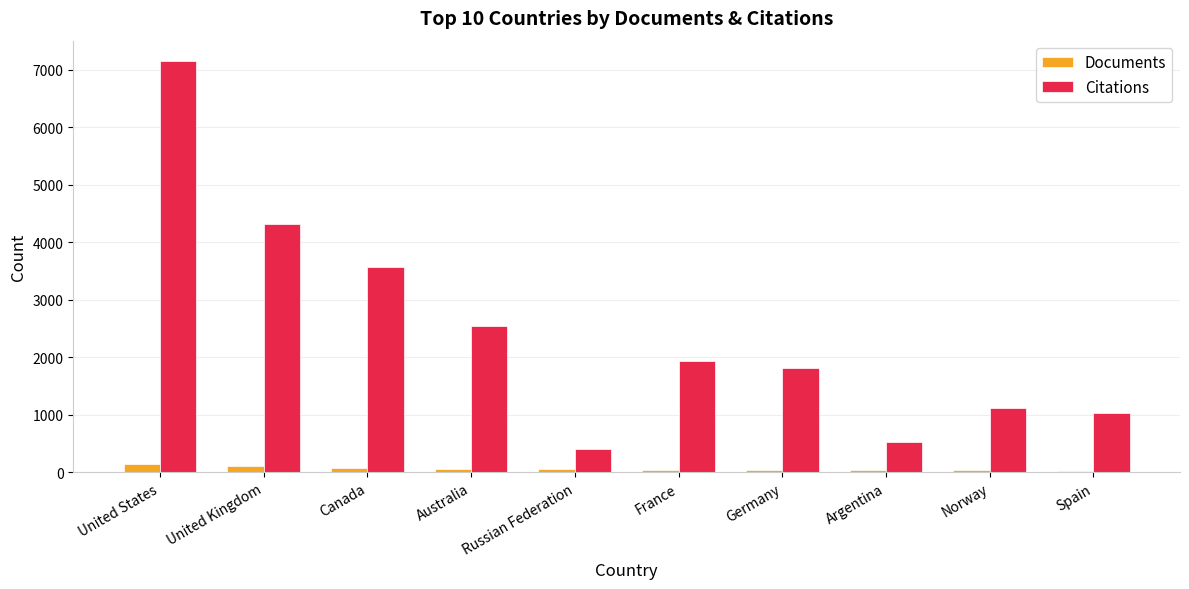

Which category has the highest value across all series?

United States